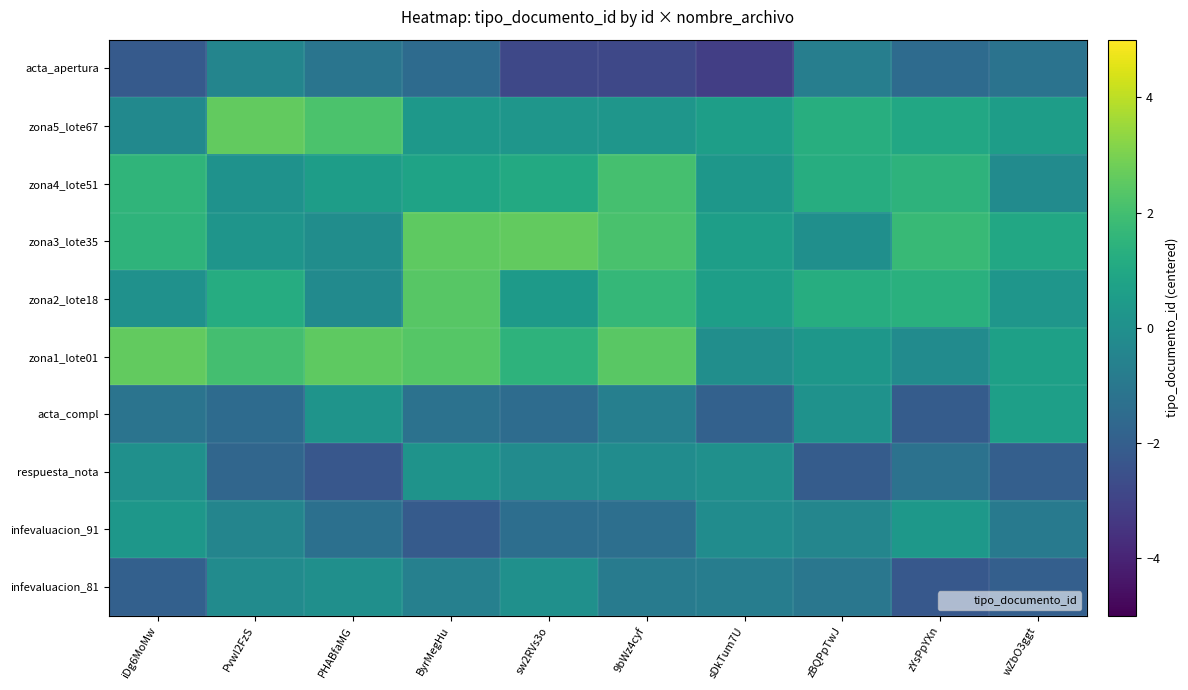

Which series has the largest total across all categories?

zona1_lote01